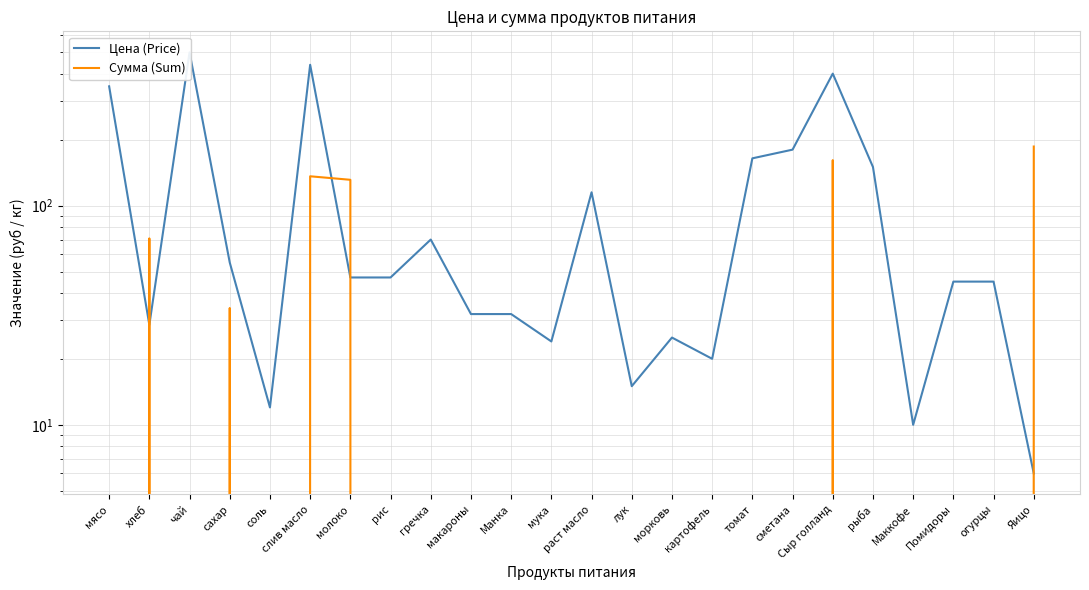

Which has a higher value, сметана or сахар?

сметана